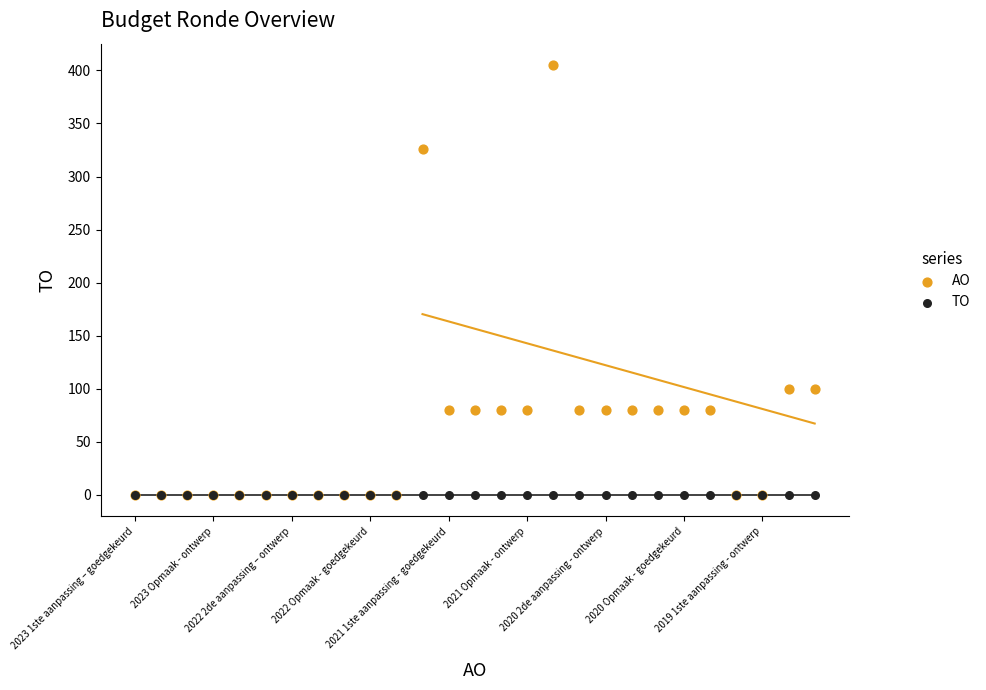

Which series reaches the maximum Y coordinate?

AO